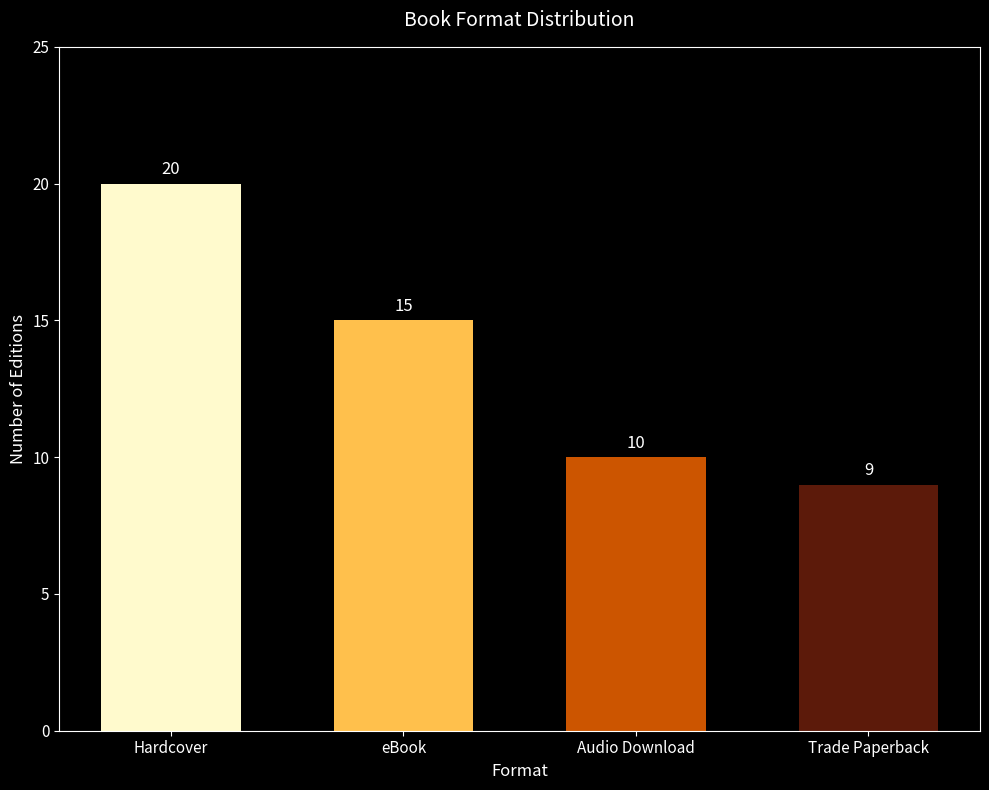

What is the greatest value displayed?

20